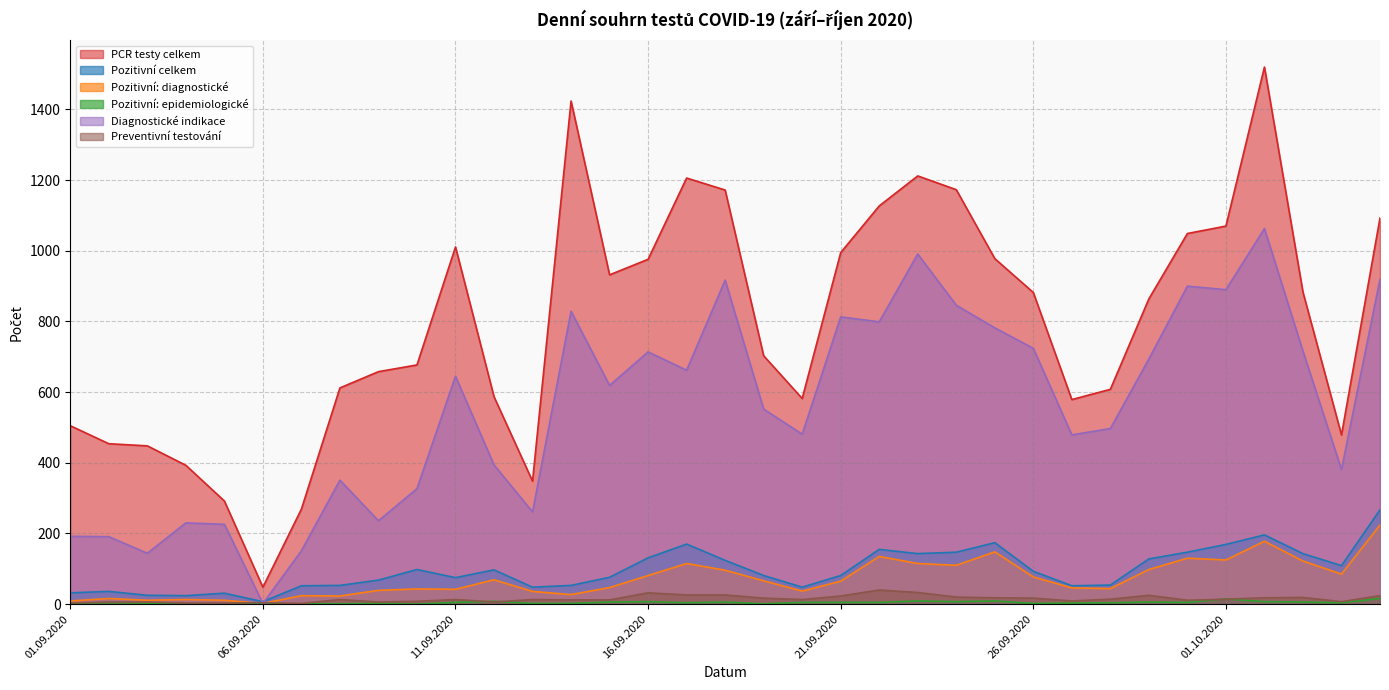

What position from the left is 29.09.2020?

29